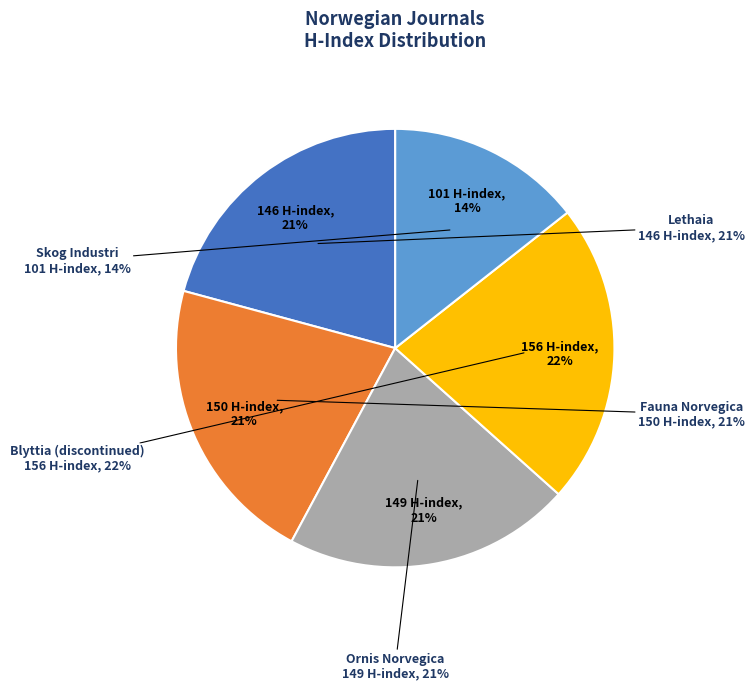

How many segments does this pie chart have?

5